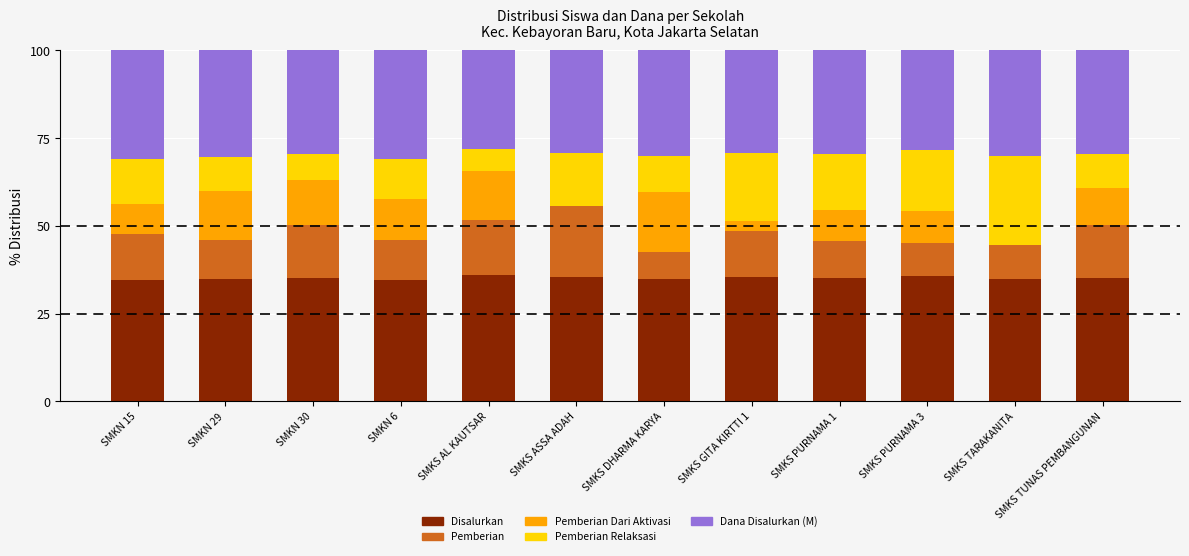

The Disalurkan series shows 35.8 at SMKS PURNAMA 3. True or false?

True